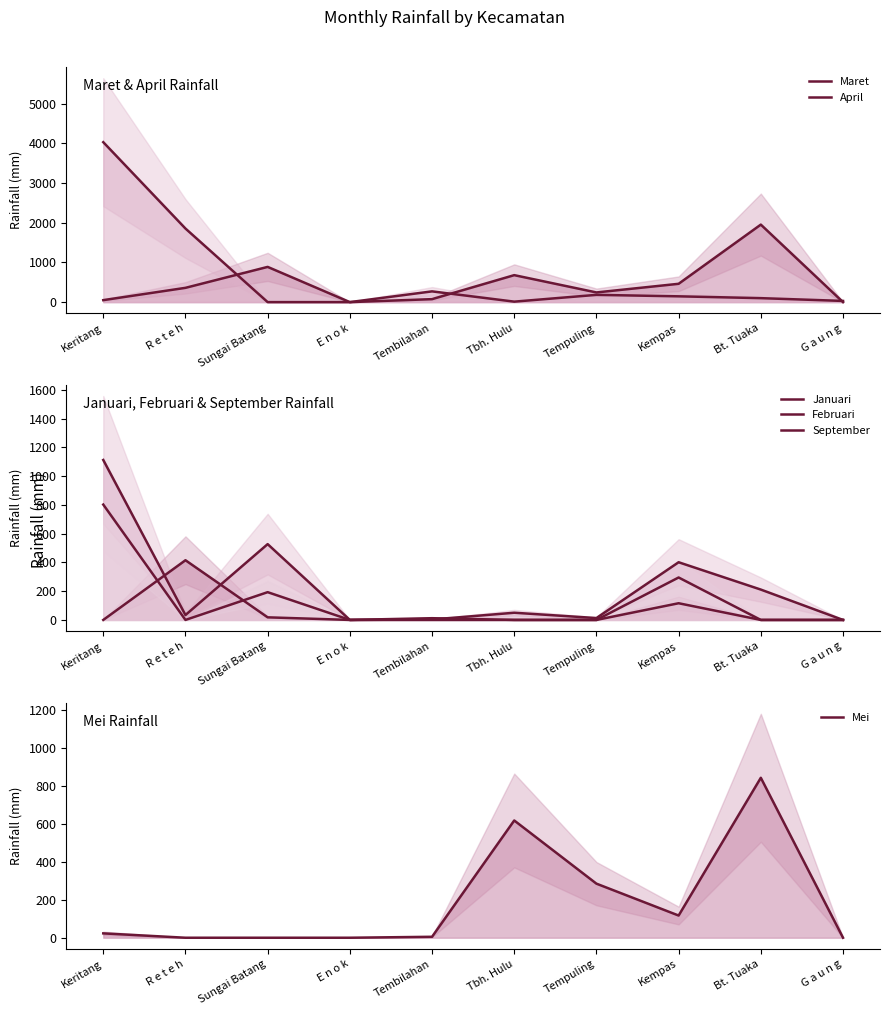

At which category does September reach its first local peak?

Sungai Batang